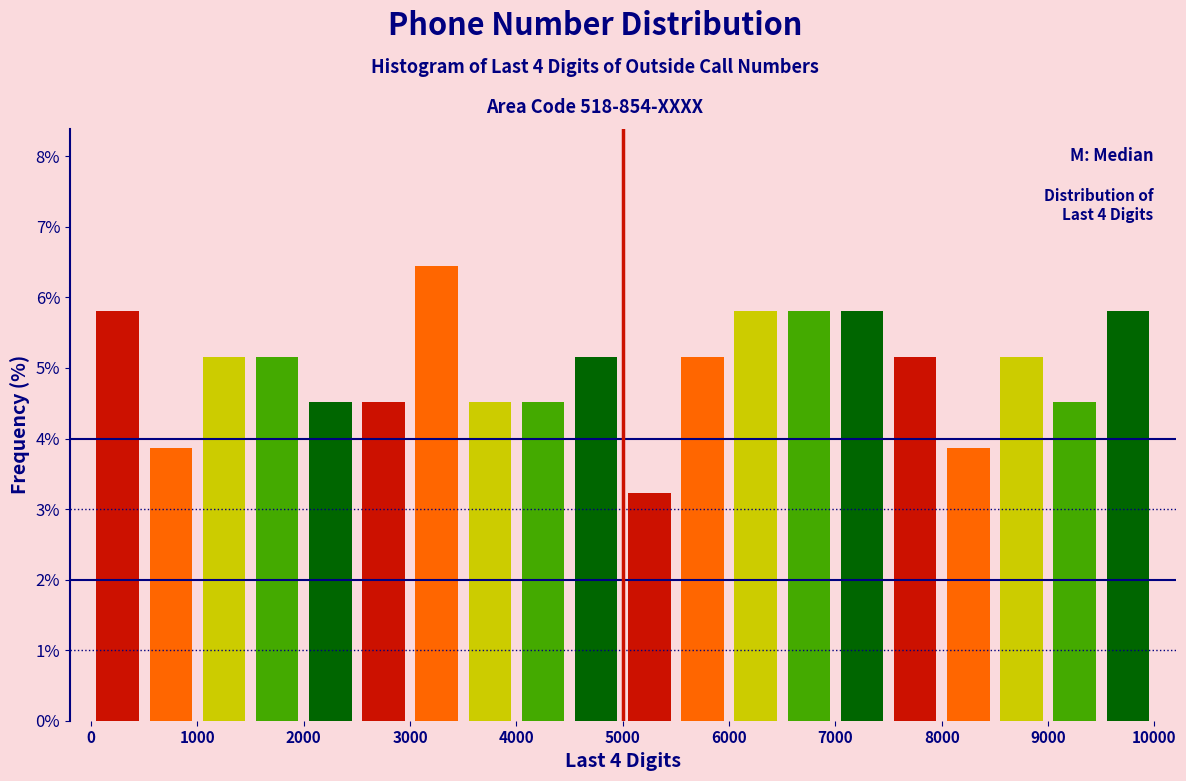

Over which range of the x-axis is the bar tallest?

3000 to 3500